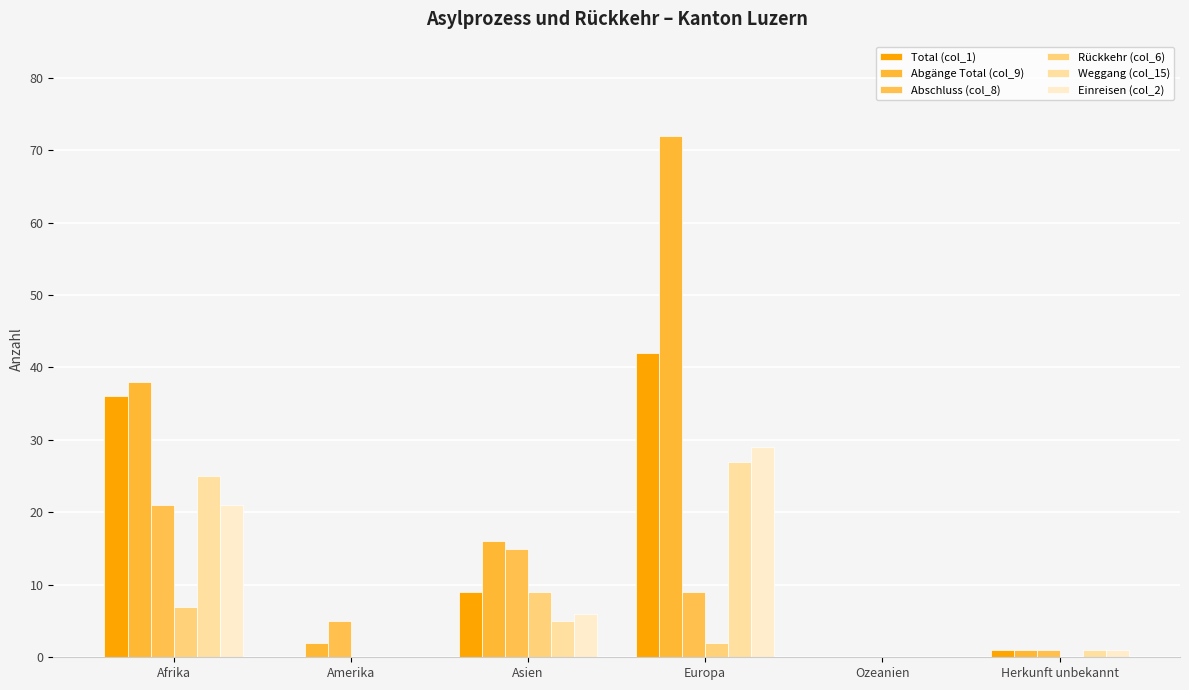

Count the number of data series in this chart.

6